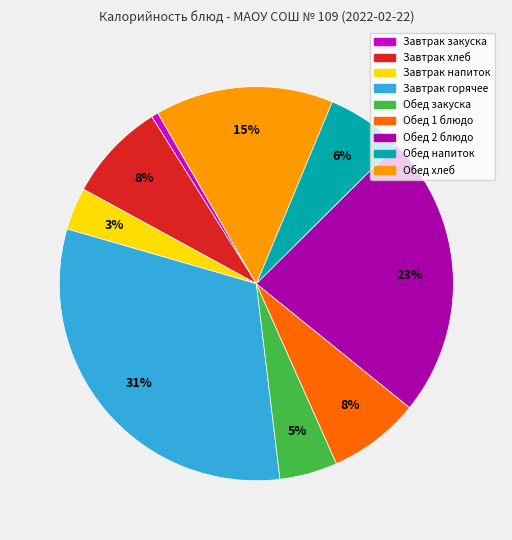

Is there a majority slice in this chart?

No